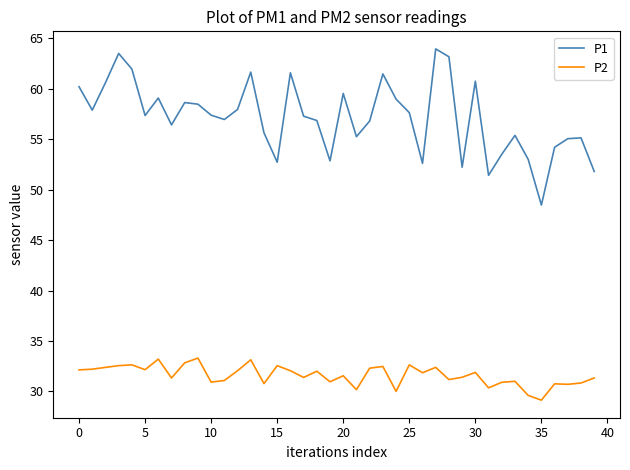

Rank the series by their maximum value, from highest to lowest.

P1, P2